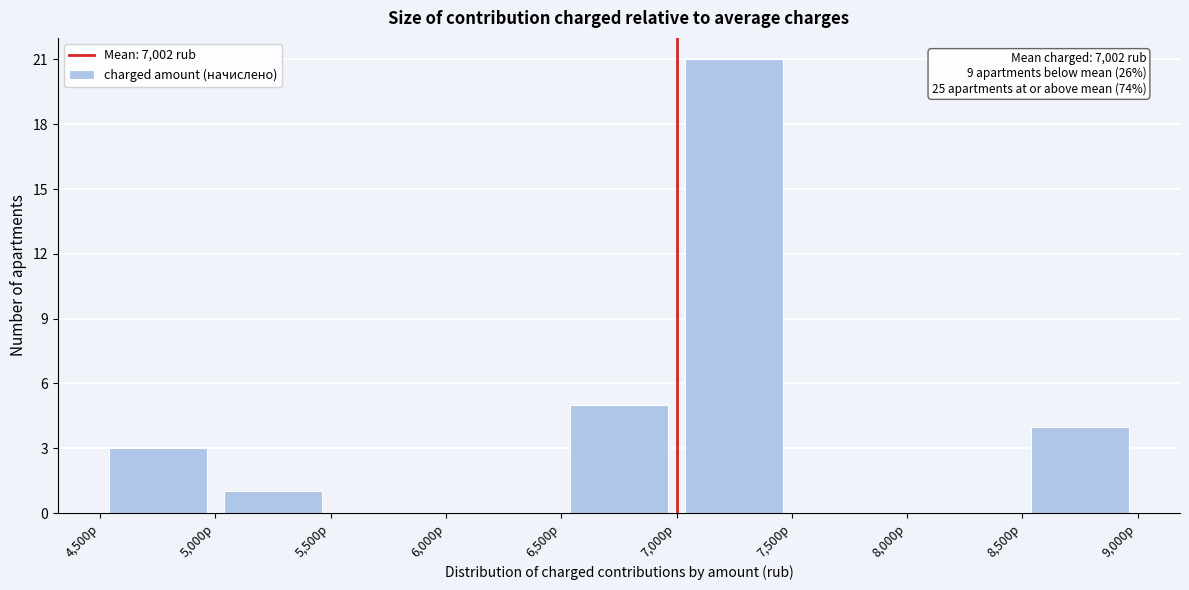

Which range on the x-axis has the tallest bar?

7000 to 7500